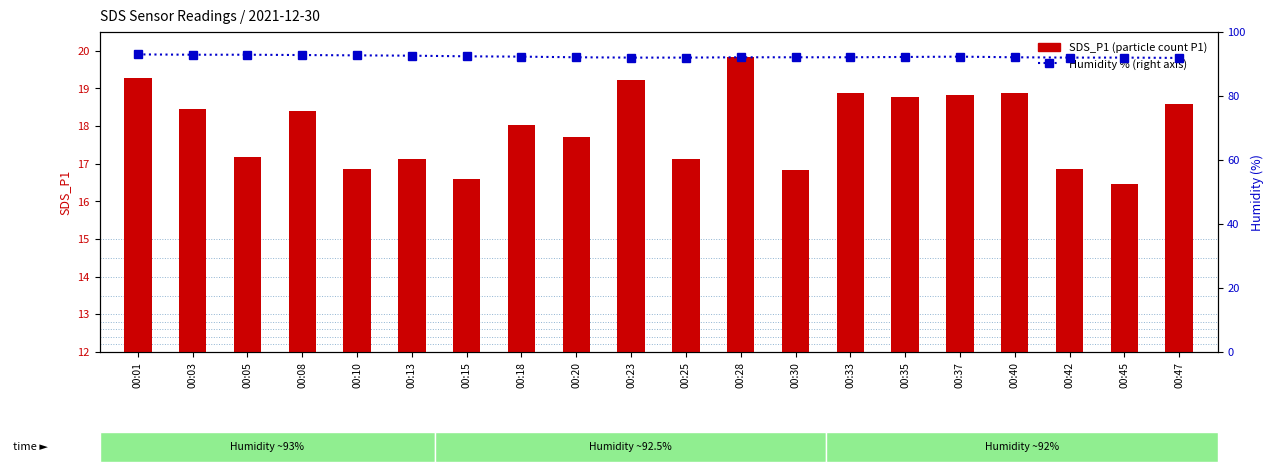

Where does the SDS_P1 (transformed count) series first go above 18?

00:01